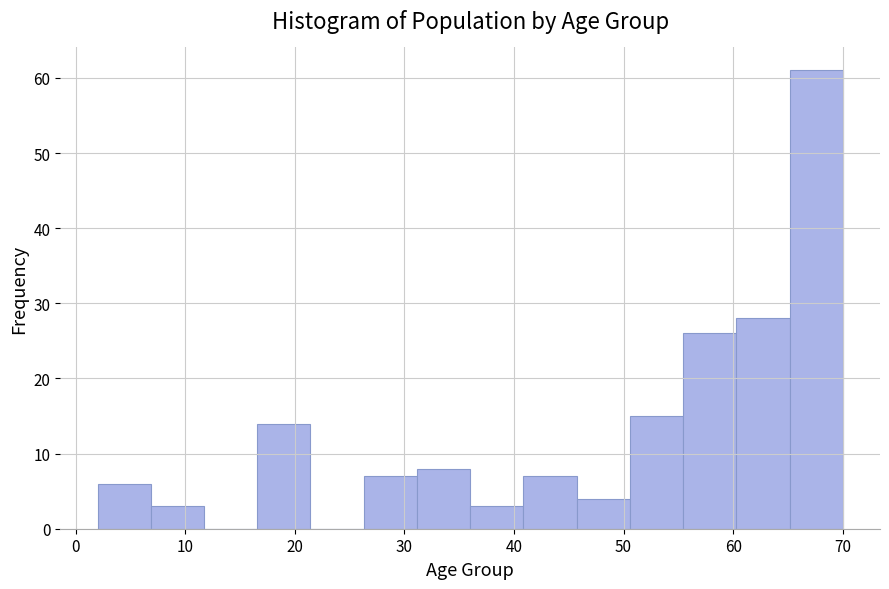

Reading left to right, transcribe this chart: for each bar, give the range it covers on the x-axis and its height. Neither the bar edges nor the heights are printed on the chart, so give them approximately, as read against the axes.

2 to 7: 6
7 to 12: 3
12 to 17: 0
17 to 21: 14
21 to 26: 0
26 to 31: 7
31 to 36: 8
36 to 41: 3
41 to 46: 7
46 to 51: 4
51 to 55: 15
55 to 60: 26
60 to 65: 28
65 to 70: 61